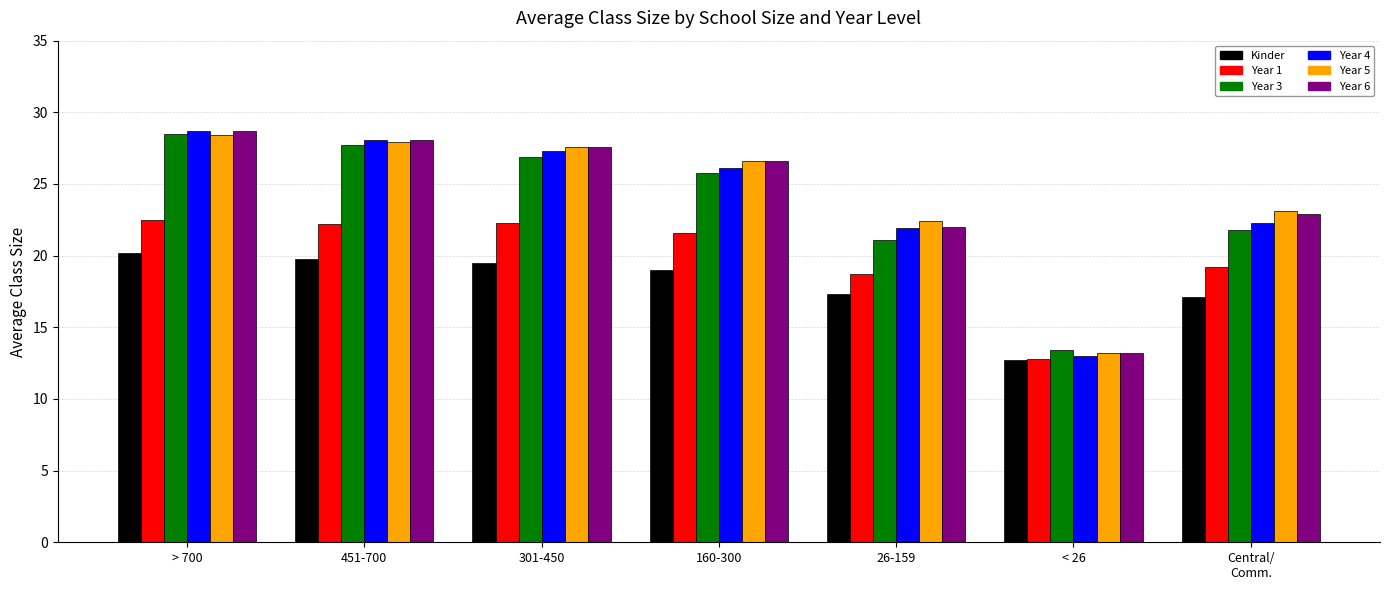

How many data points does each series have?

7